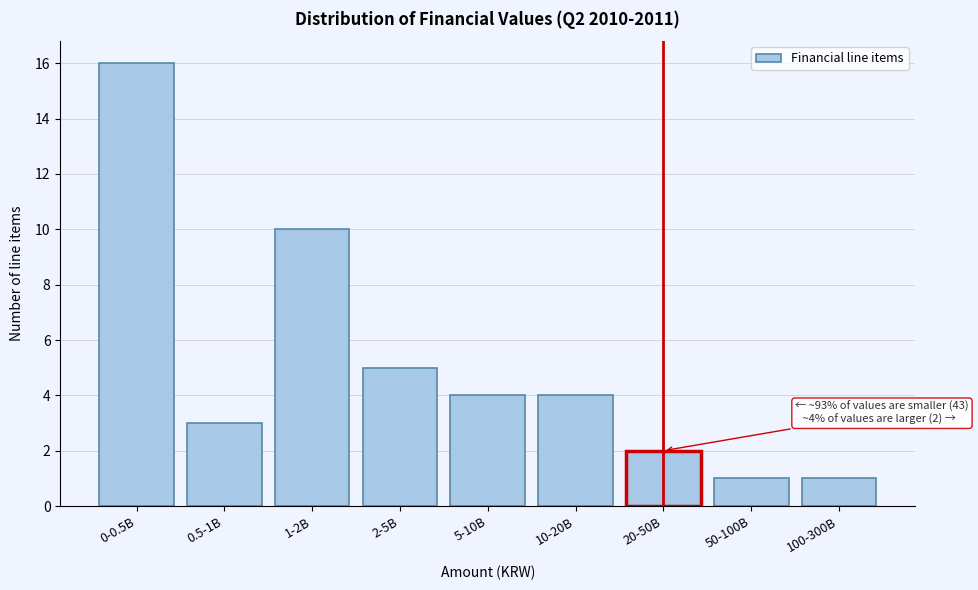

Reading left to right, what are all the values shown in this chart?

16	3	10	5	4	4	2	1	1